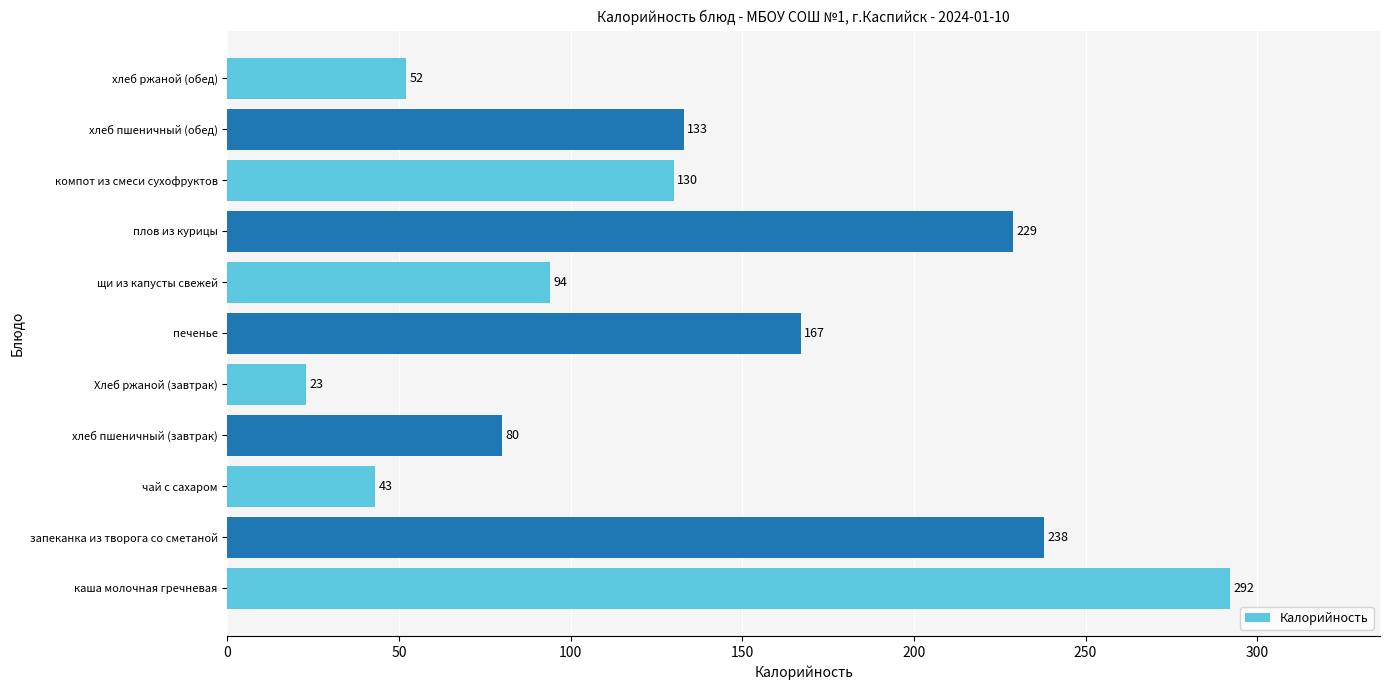

What is the greatest value displayed?

292